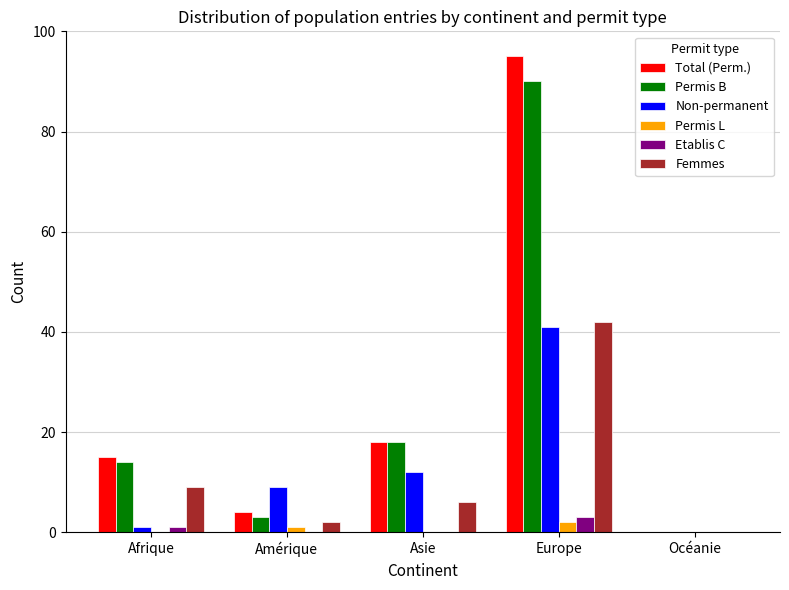

How many groups of bars are there?

5